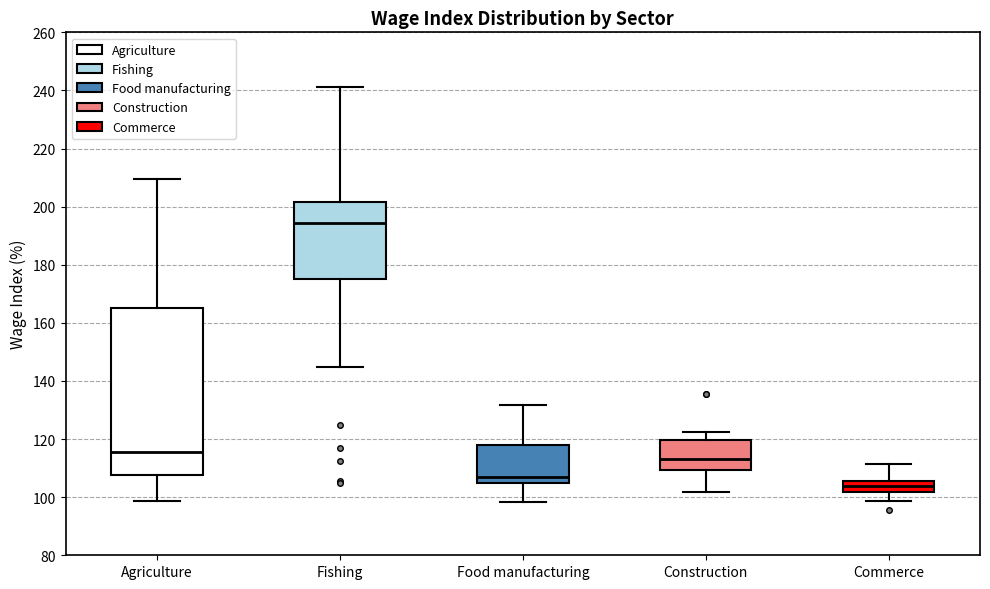

Reading left to right, read every box against the y-axis: the position of its median line, the range the box covers, and the ends of its whiskers. The values are not printed on the chart, so give them approximately, as read against the axis.

Agriculture: median 116, box 108 to 166, whiskers 98 to 210
Fishing: median 194, box 176 to 202, whiskers 144 to 242
Food manufacturing: median 106, box 104 to 118, whiskers 98 to 132
Construction: median 114, box 110 to 120, whiskers 102 to 122
Commerce: median 104, box 102 to 106, whiskers 98 to 112